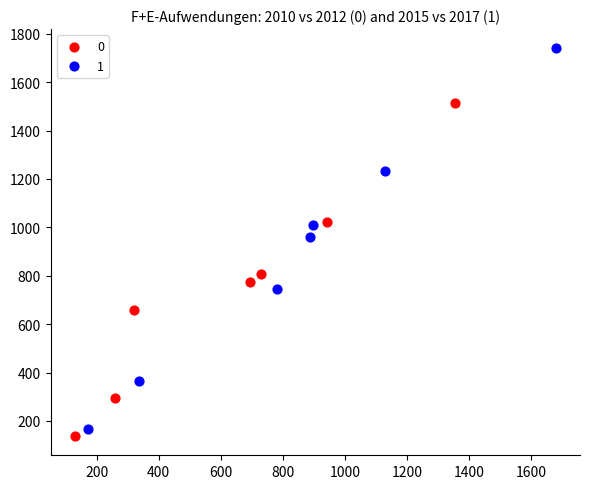

What are all the series names shown in the legend?

0, 1